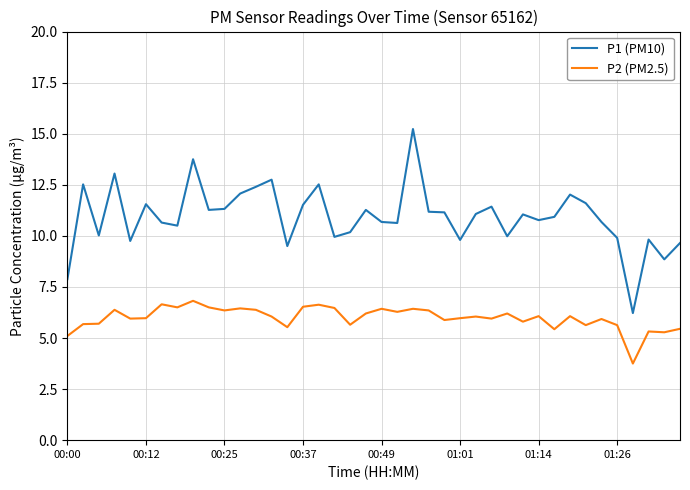

What is the difference between the maximum and minimum values in the P1 (PM10) series?

9.0